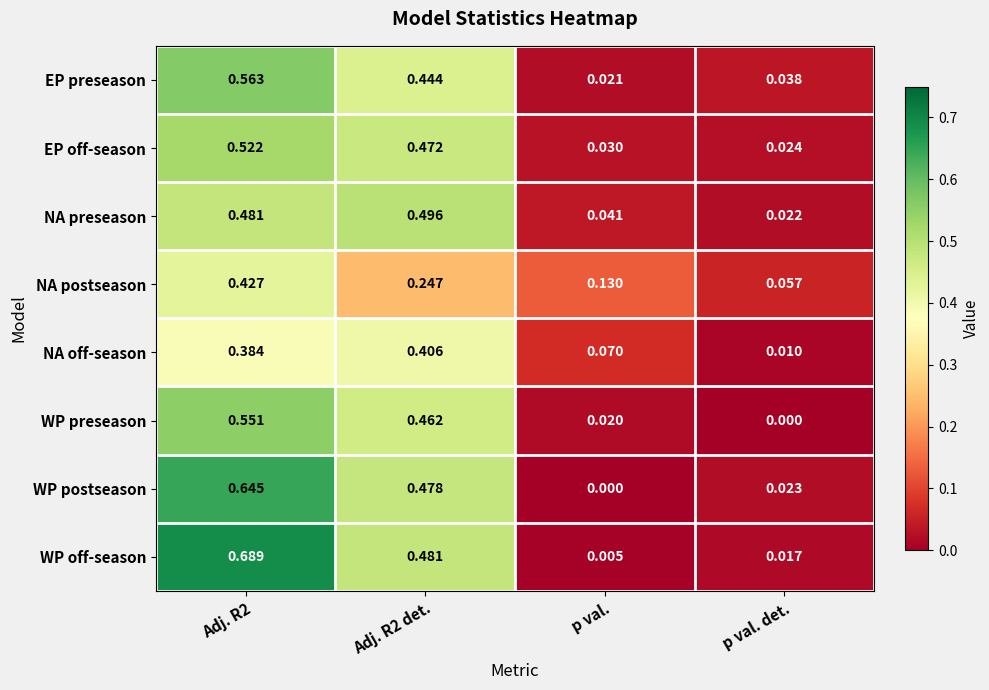

Is the value of WP off-season at p val. greater than the value of EP off-season at p val.?

No